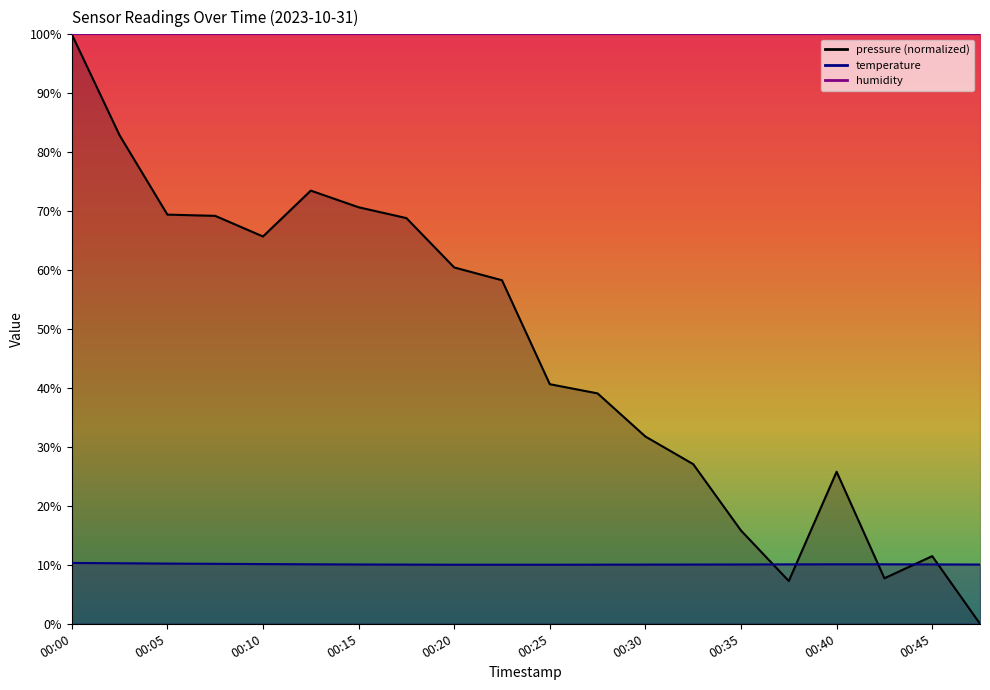

Reading left to right, list all the values displayed in this chart.

pressure: 00:00=100.0	00:03=82.9	00:05=69.4	00:08=69.2	00:10=65.7	00:13=73.5	00:15=70.7	00:18=68.8	00:20=60.5	00:23=58.3	00:25=40.6	00:28=39.1	00:30=31.8	00:33=27.1	00:35=15.8	00:38=7.3	00:40=25.8	00:43=7.7	00:45=11.5	00:48=0.0
temperature: 00:00=10.3	00:03=10.3	00:05=10.2	00:08=10.2	00:10=10.1	00:13=10.1	00:15=10.1	00:18=10.0	00:20=10.0	00:23=10.0	00:25=10.0	00:28=10.0	00:30=10.0	00:33=10.1	00:35=10.1	00:38=10.1	00:40=10.1	00:43=10.1	00:45=10.1	00:48=10.1